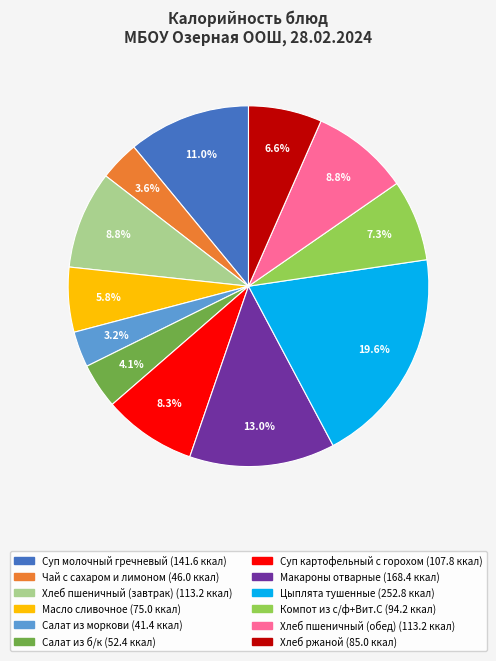

Combined, do Хлеб ржаной and Цыплята тушенные account for over 50%?

No